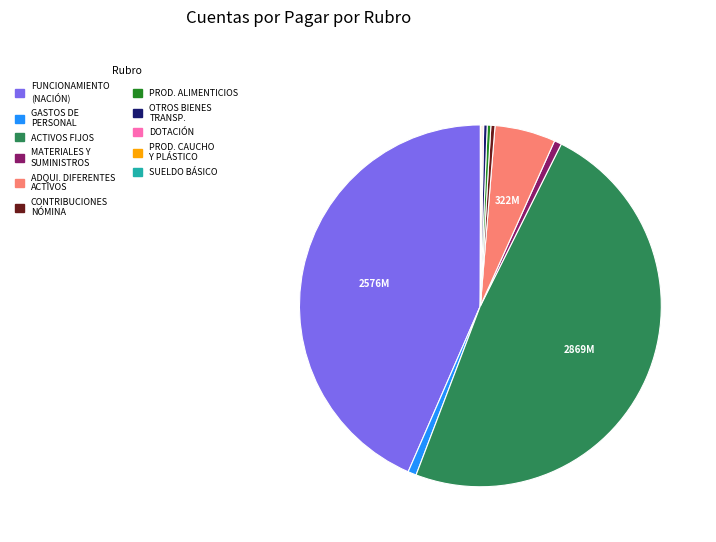

Does any single category account for the majority?

No